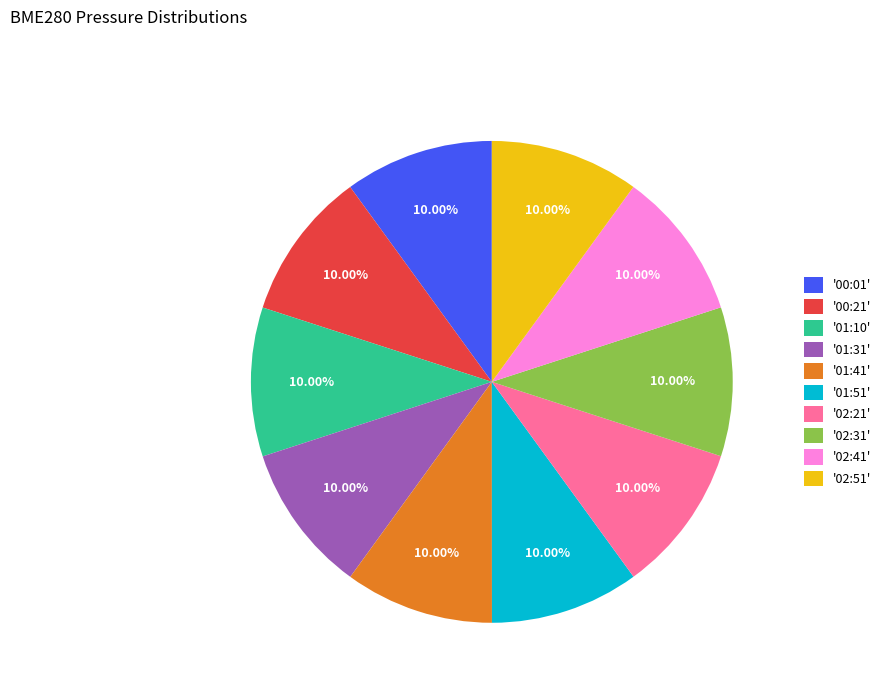

Is there a majority slice in this chart?

No